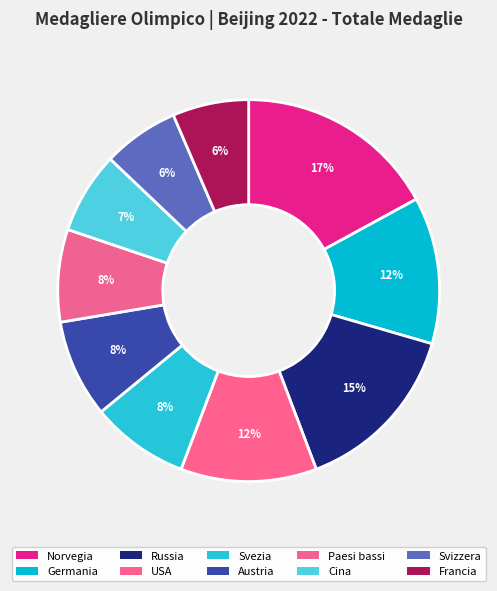

Combined, do Germania and USA account for over 50%?

No